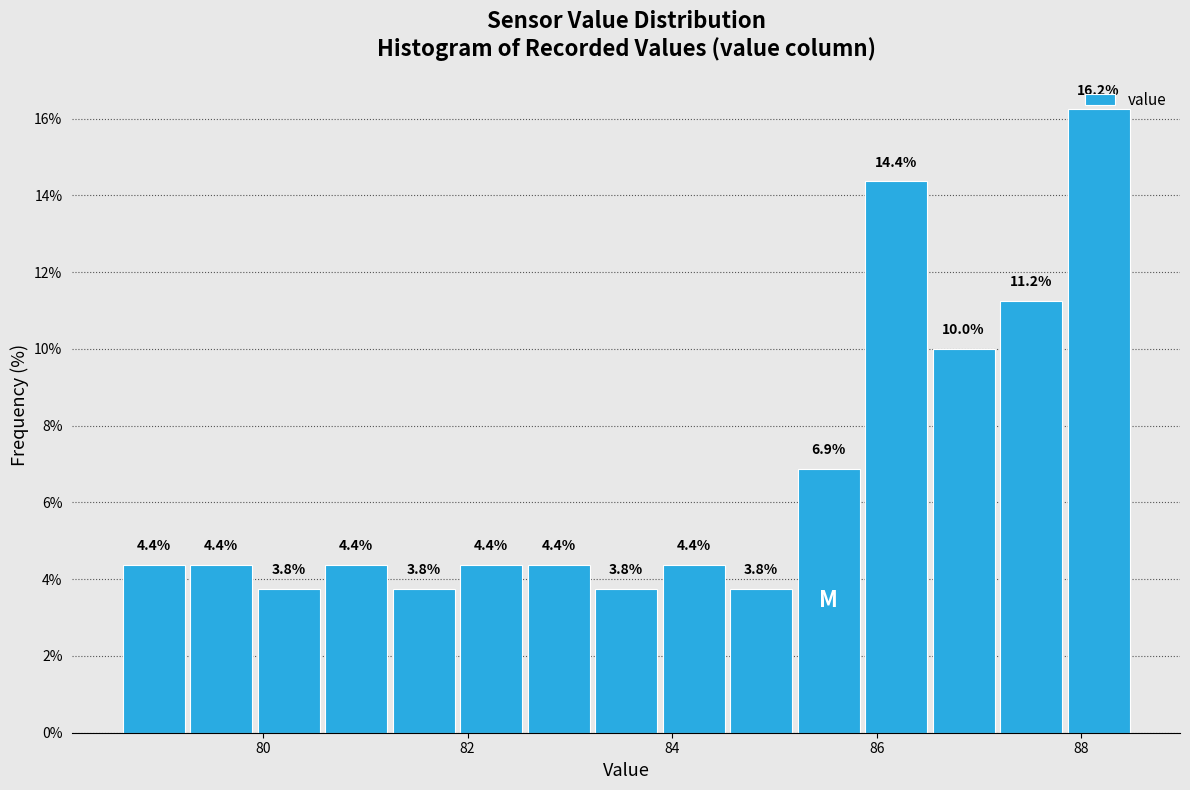

Around what value on the x-axis is the tallest bar? Give the approximate position of its centre, as read against the axis.

88.2